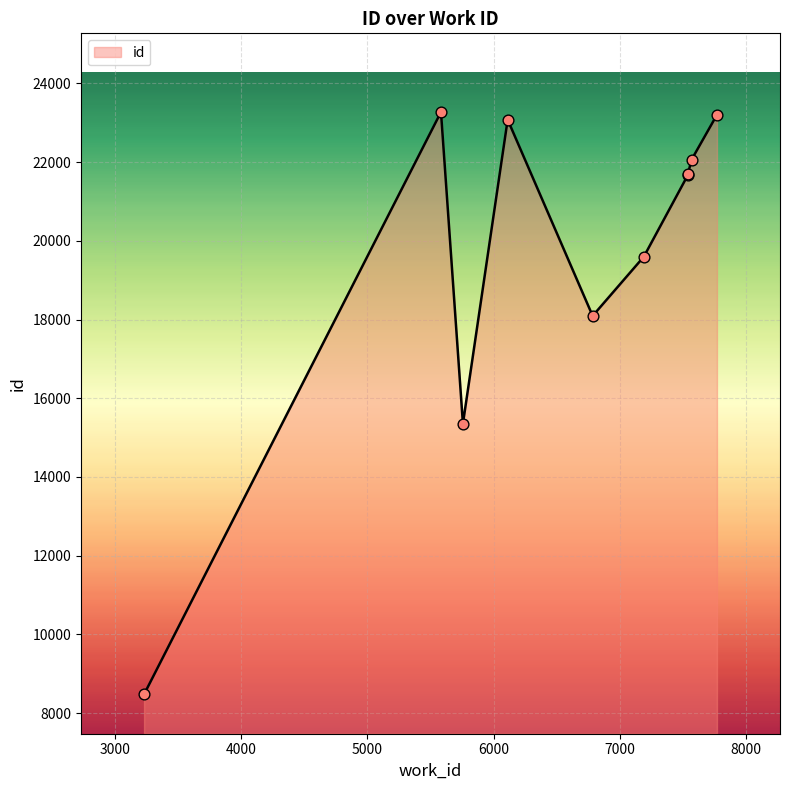

Approximately how many times larger is the value at 6112 compared to 6786?

1.3